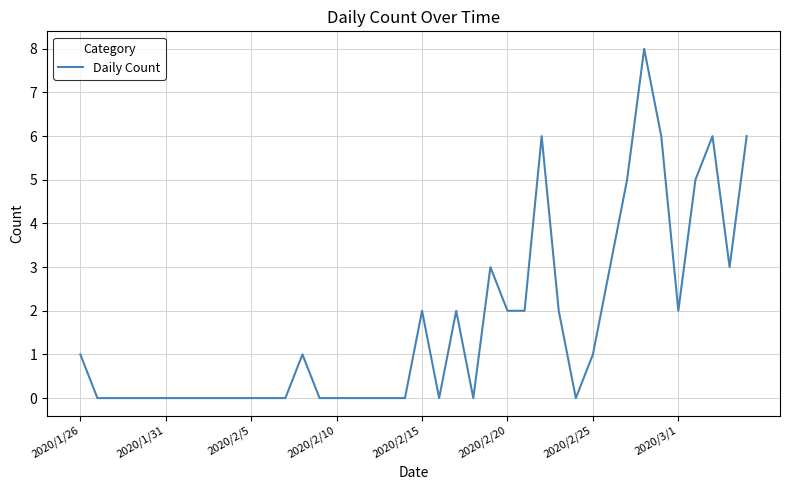

What is the greatest value displayed?

8